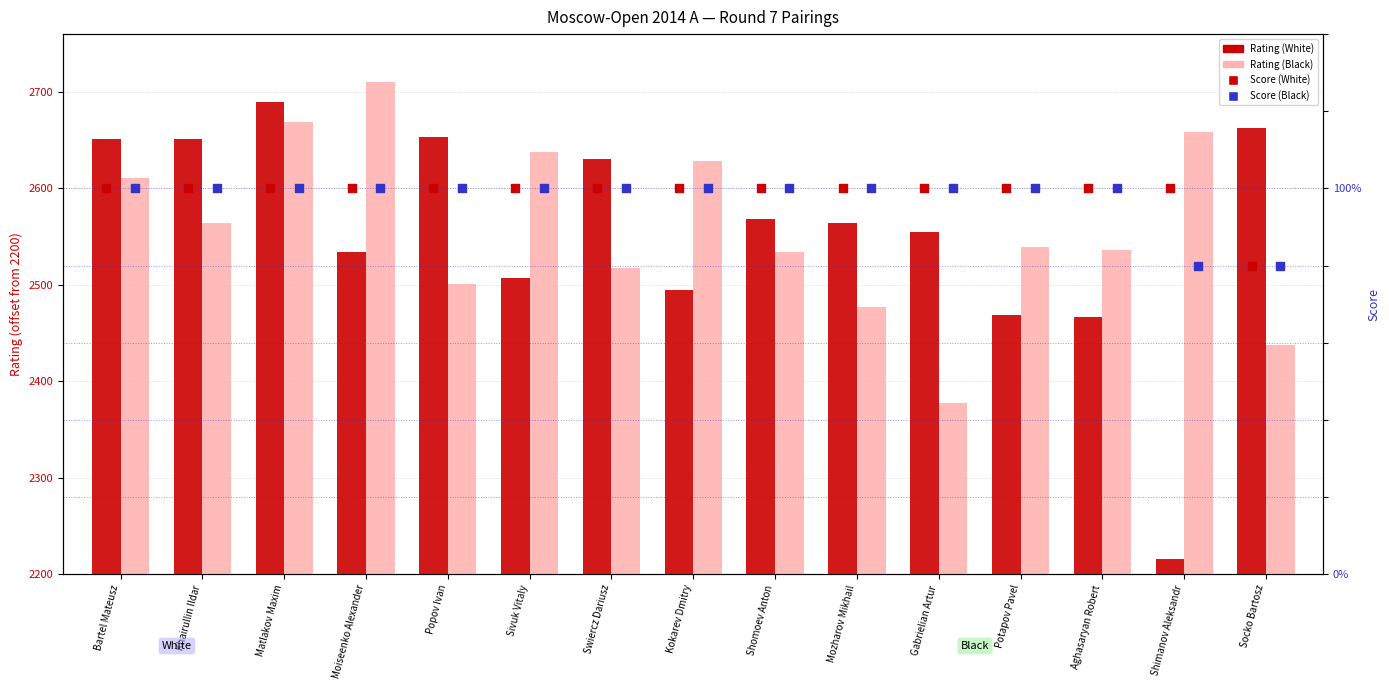

What are all the series names shown in the legend?

Rating (White), Rating (Black), Score (White), Score (Black)